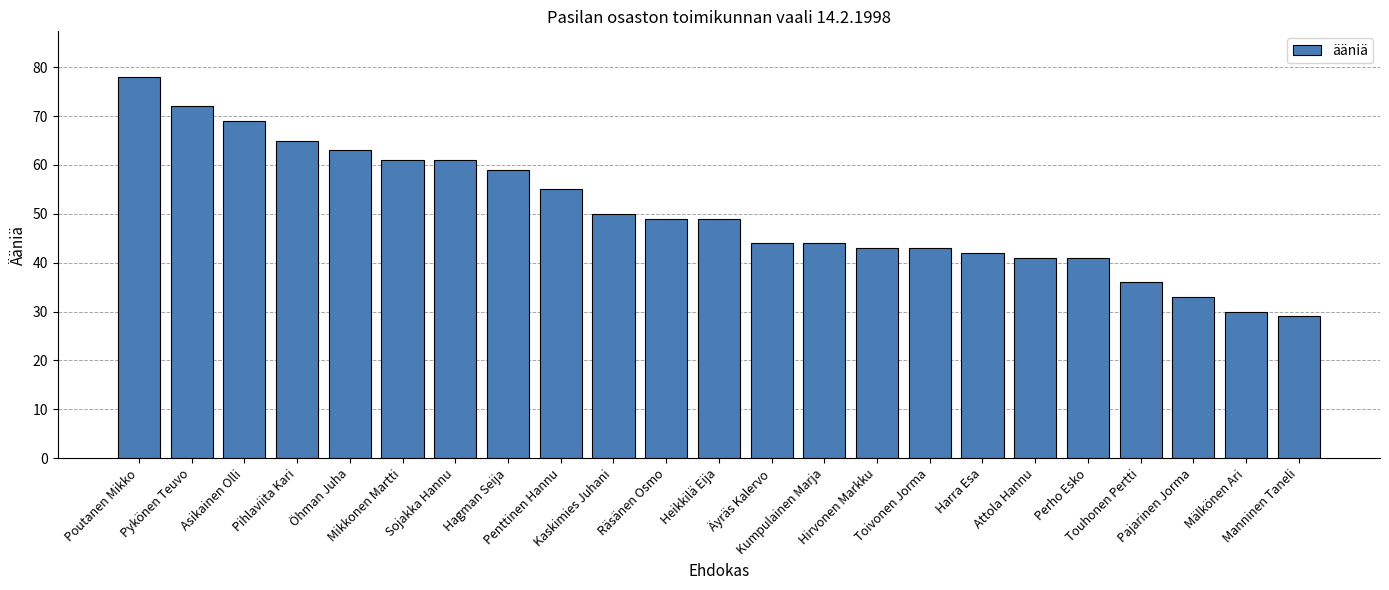

The chart shows a value of 36 at Touhonen Pertti. True or false?

True